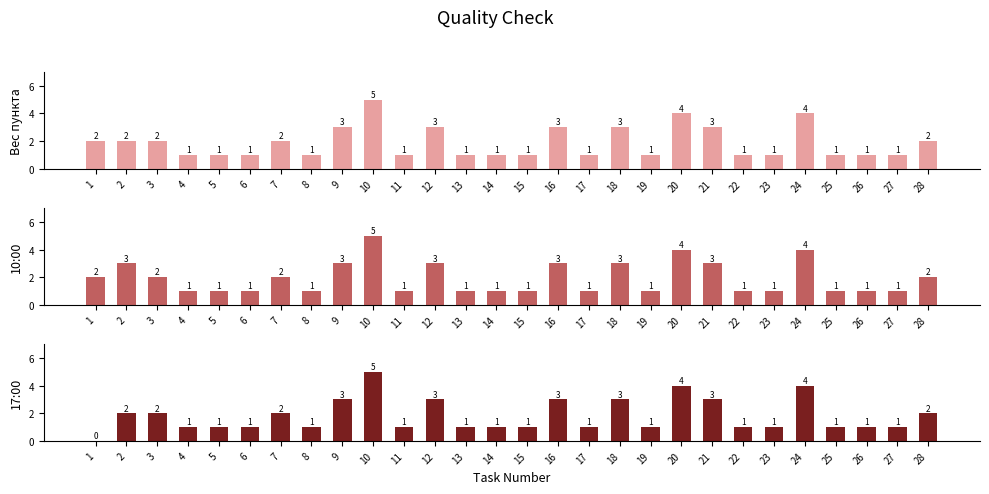

Which has a higher value, 21 or 15?

21